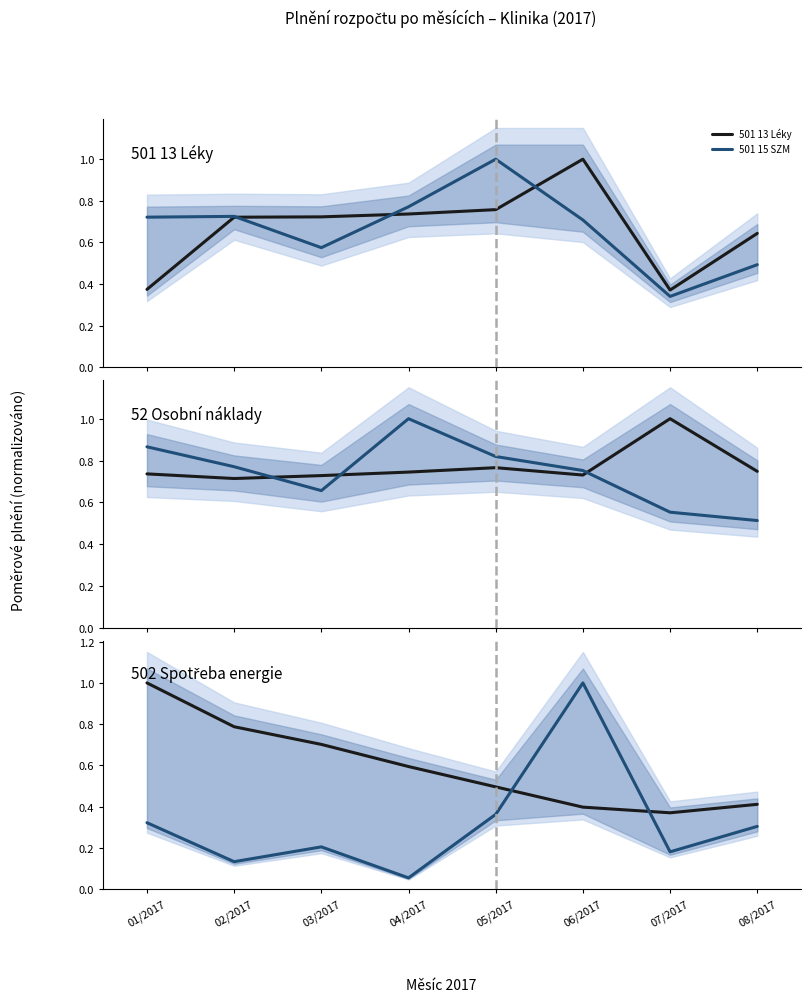

Is it true that 501 13 Léky equals 0.4 at 07/2017?

True